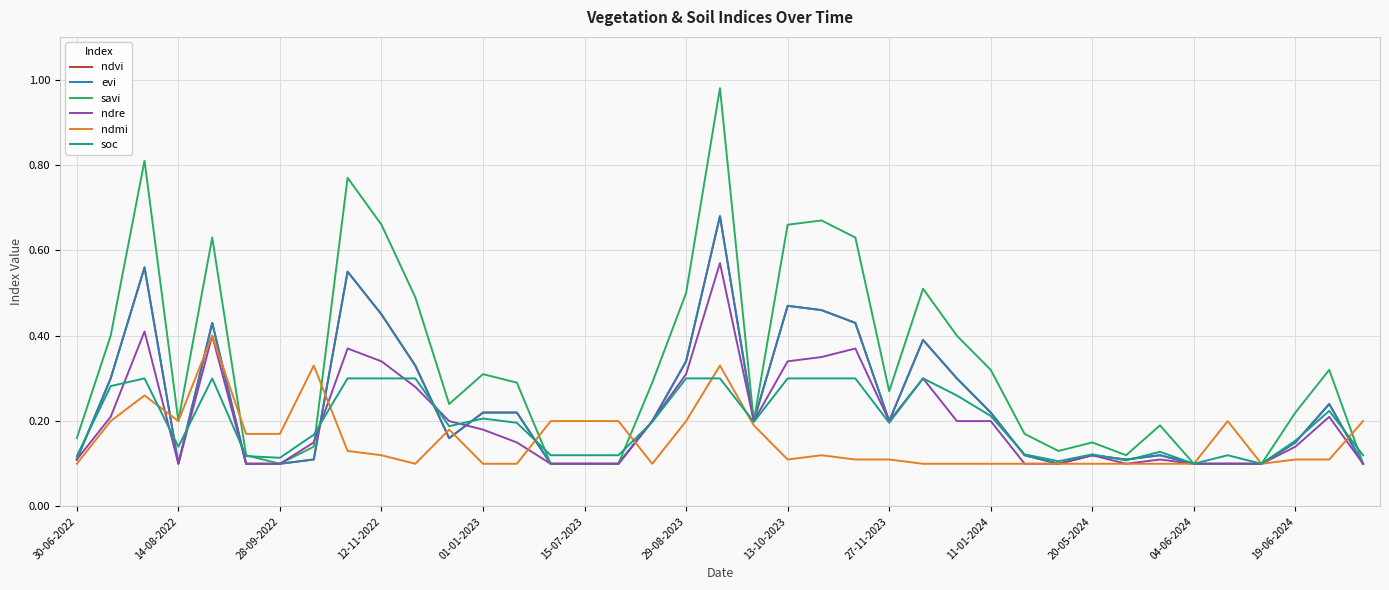

Does the chart have visible grid lines?

Yes